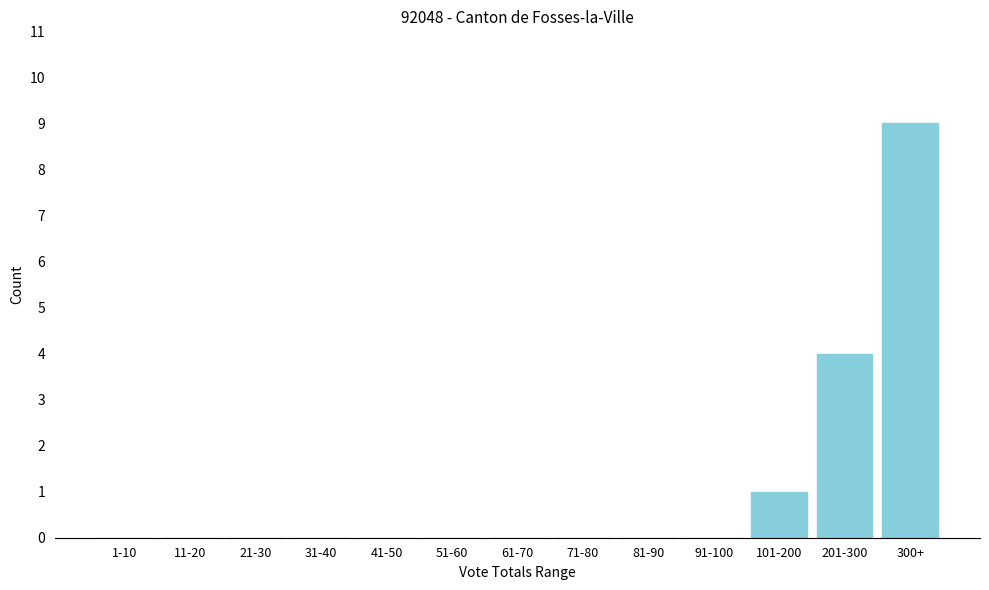

Reading left to right, transcribe all the data shown in this chart.

1-10=0	11-20=0	21-30=0	31-40=0	41-50=0	51-60=0	61-70=0	71-80=0	81-90=0	91-100=0	101-200=1	201-300=4	300+=9